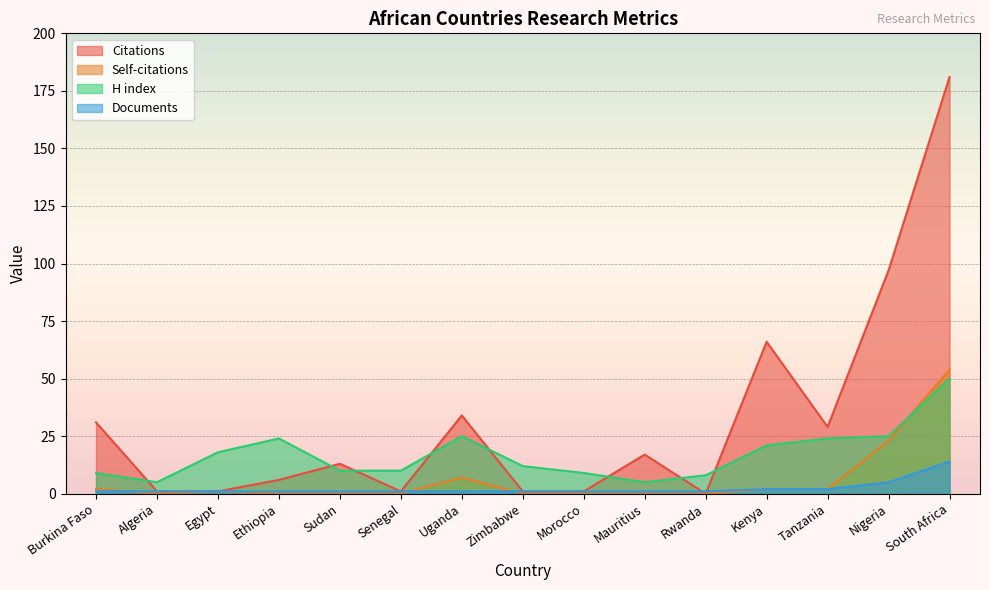

Does the chart display data point markers on the line(s)?

No